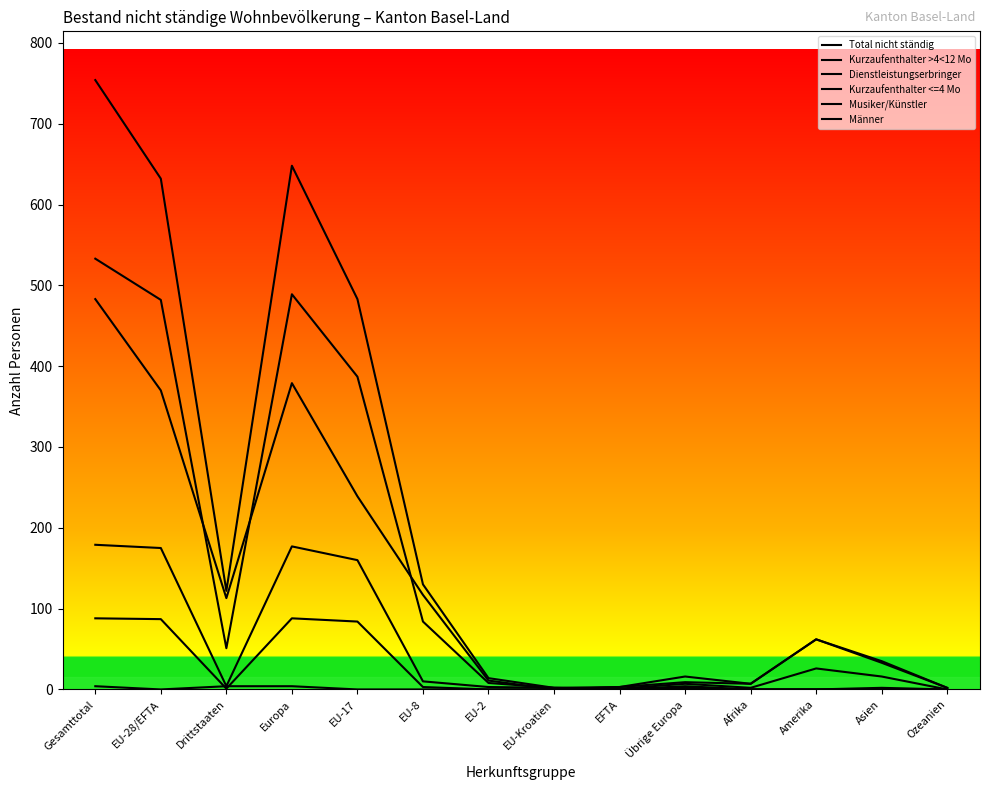

What position from the left is Afrika?

11